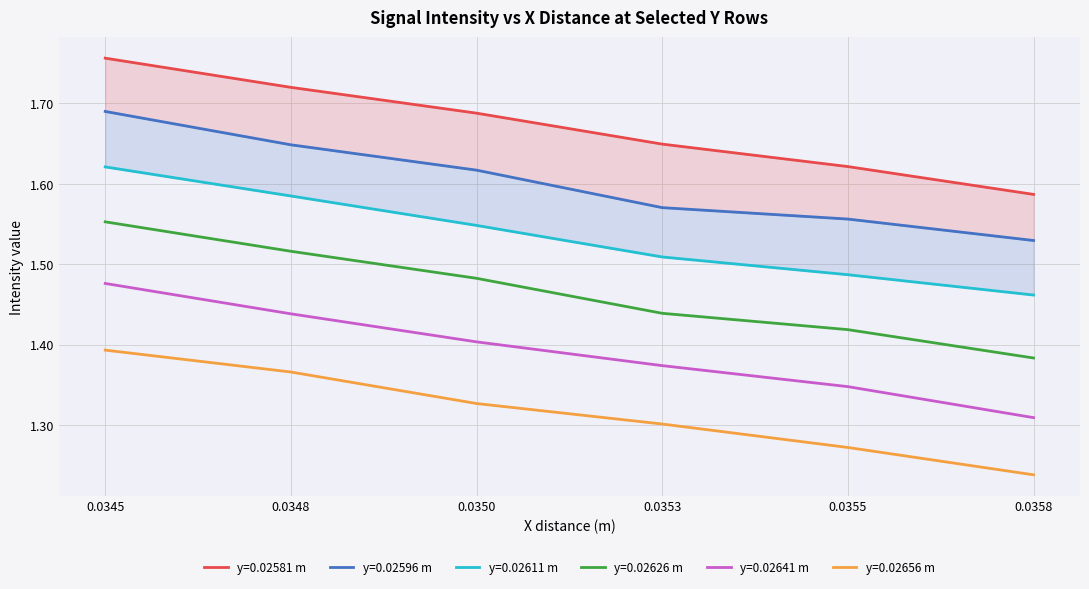

Is the value of y=0.02626 m at 0.0358 greater than the value of y=0.02656 m at 0.0348?

Yes